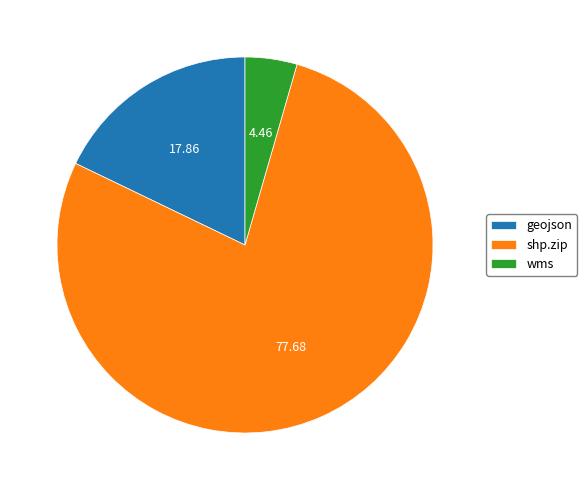

Which slice is the largest?

shp.zip